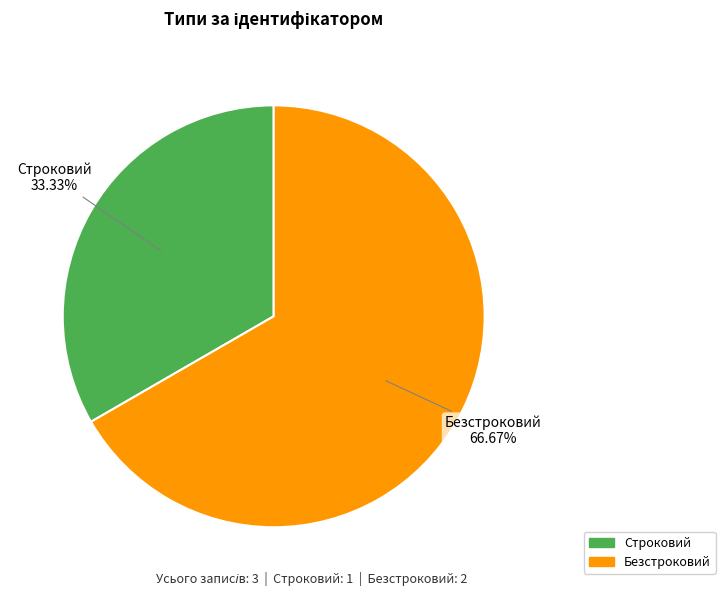

Does Строковий account for over 50% of the chart?

No